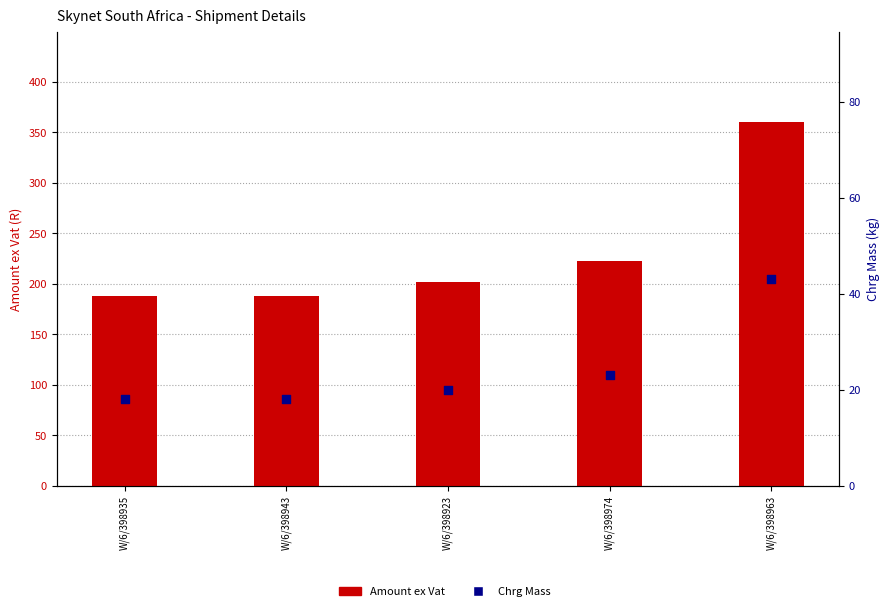

What is the total value across all series at W/6/398974?

245.6